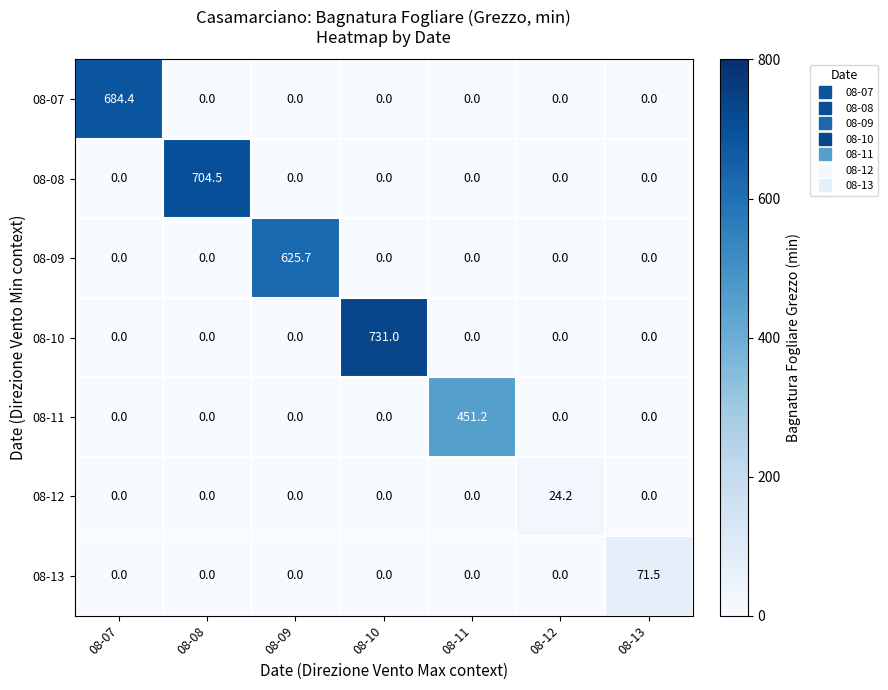

The value of 08-13 at 08-13 is 71.5. True or false?

True